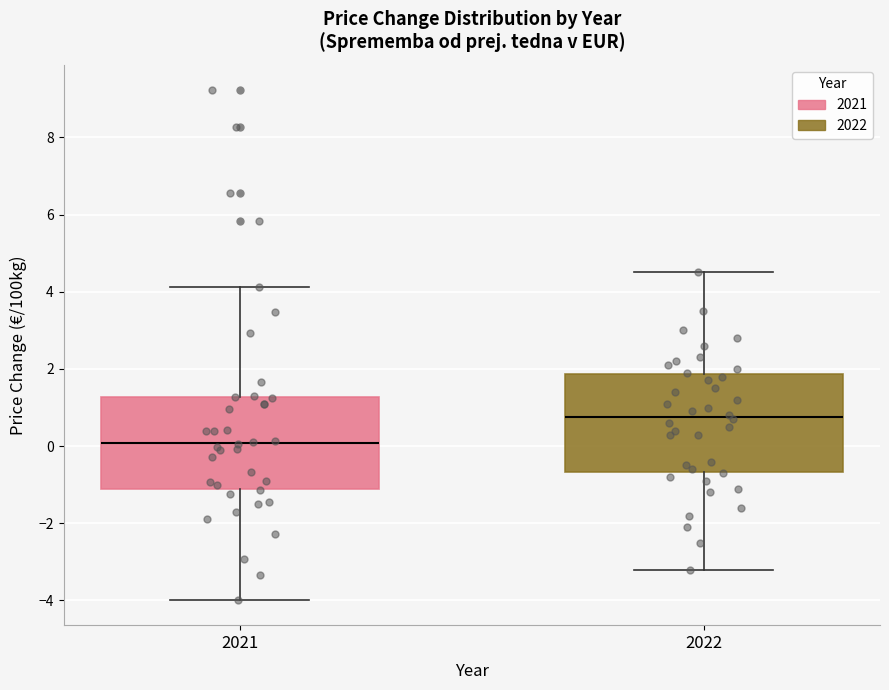

Where does the upper whisker of the box at x = 2022 end on the y-axis? The values are not printed on the chart, so give them approximately, as read against the axis.

4.6